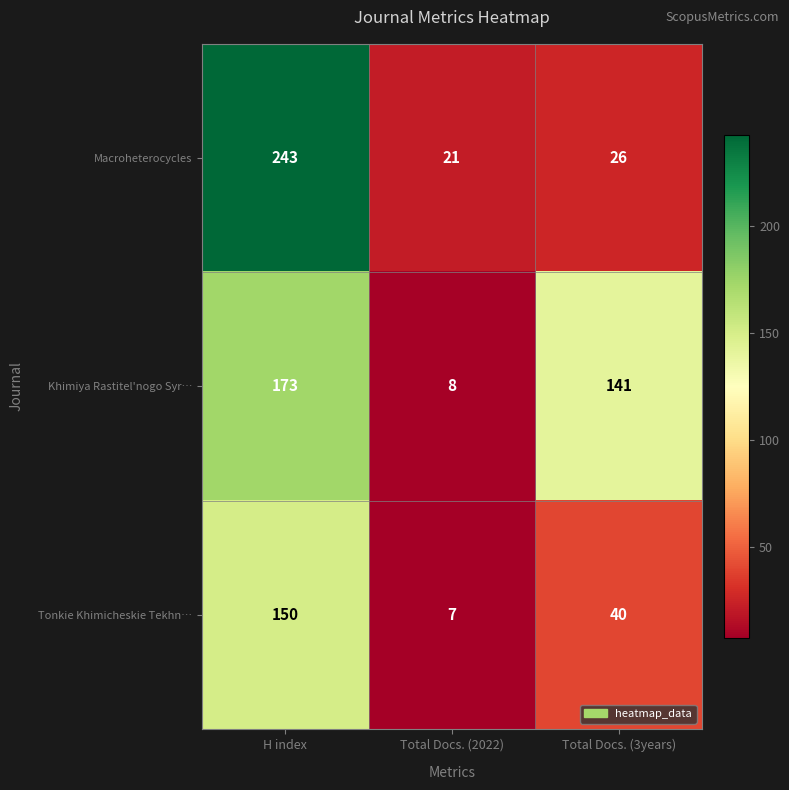

What is the difference between the Khimiya Rastitel'nogo Syr… values at H index and Total Docs. (2022)?

165